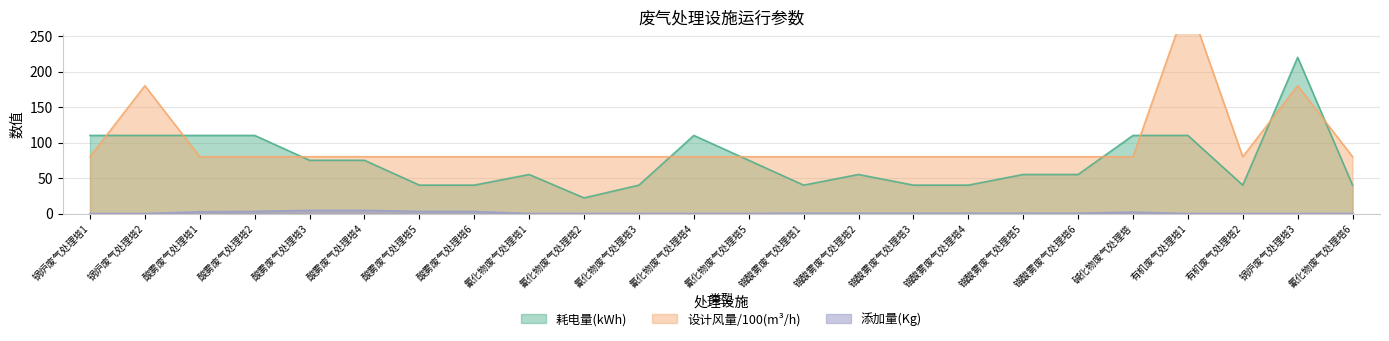

How many values in the 耗电量(kWh) series are below 55?

9